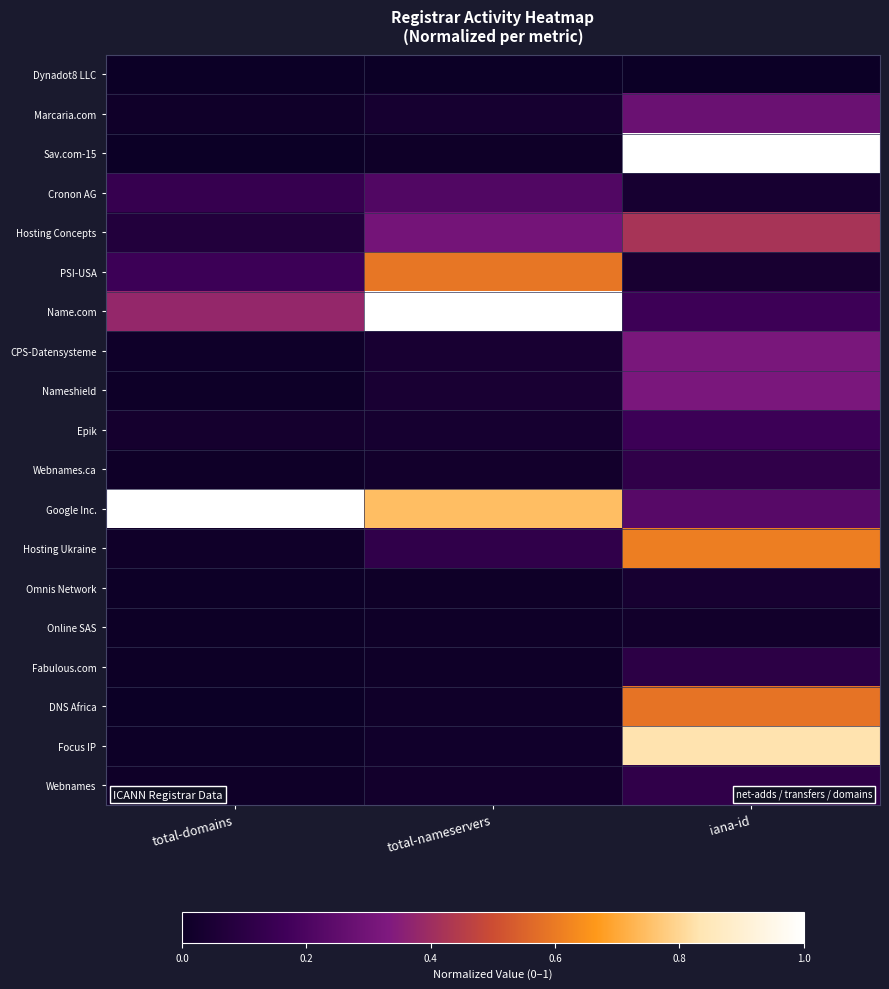

Reading left to right, transcribe all the data shown in this chart.

Dynadot8 LLC: total-domains=0.0	total-nameservers=0.0	iana-id=0.0
Marcaria.com: total-domains=0.0	total-nameservers=0.0	iana-id=0.3
Sav.com-15: total-domains=0.0	total-nameservers=0.0	iana-id=1.0
Cronon AG: total-domains=0.1	total-nameservers=0.2	iana-id=0.0
Hosting Concepts: total-domains=0.1	total-nameservers=0.3	iana-id=0.4
PSI-USA: total-domains=0.2	total-nameservers=0.6	iana-id=0.0
Name.com: total-domains=0.4	total-nameservers=1.0	iana-id=0.2
CPS-Datensysteme: total-domains=0.0	total-nameservers=0.0	iana-id=0.3
Nameshield: total-domains=0.0	total-nameservers=0.0	iana-id=0.3
Epik: total-domains=0.0	total-nameservers=0.0	iana-id=0.2
Webnames.ca: total-domains=0.0	total-nameservers=0.0	iana-id=0.1
Google Inc.: total-domains=1.0	total-nameservers=0.7	iana-id=0.2
Hosting Ukraine: total-domains=0.0	total-nameservers=0.1	iana-id=0.6
Omnis Network: total-domains=0.0	total-nameservers=0.0	iana-id=0.0
Online SAS: total-domains=0.0	total-nameservers=0.0	iana-id=0.0
Fabulous.com: total-domains=0.0	total-nameservers=0.0	iana-id=0.1
DNS Africa: total-domains=0.0	total-nameservers=0.0	iana-id=0.6
Focus IP: total-domains=0.0	total-nameservers=0.0	iana-id=0.8
Webnames: total-domains=0.0	total-nameservers=0.0	iana-id=0.1